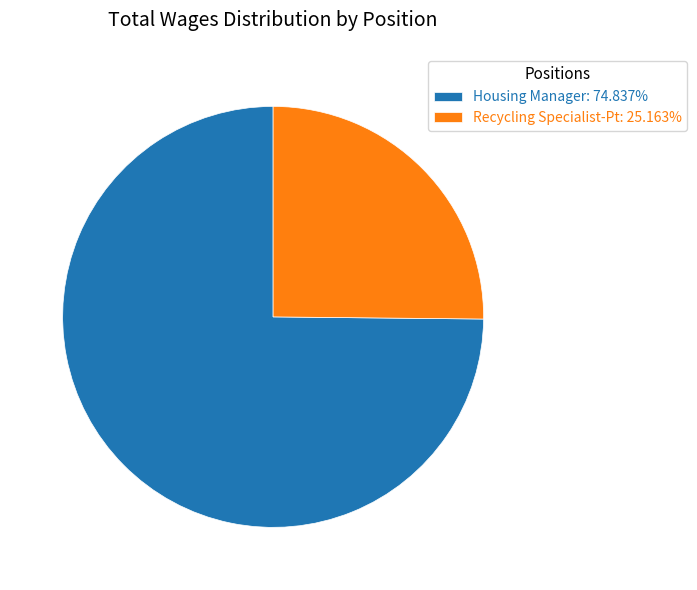

Which category has the biggest portion of the pie?

Housing Manager